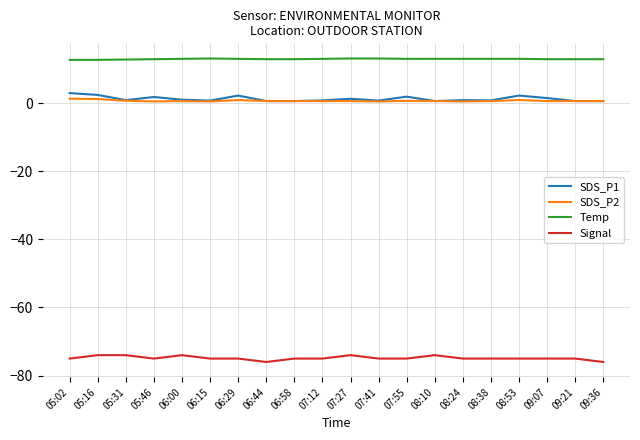

What is the difference between the Temp values at 06:58 and 06:00?

0.1